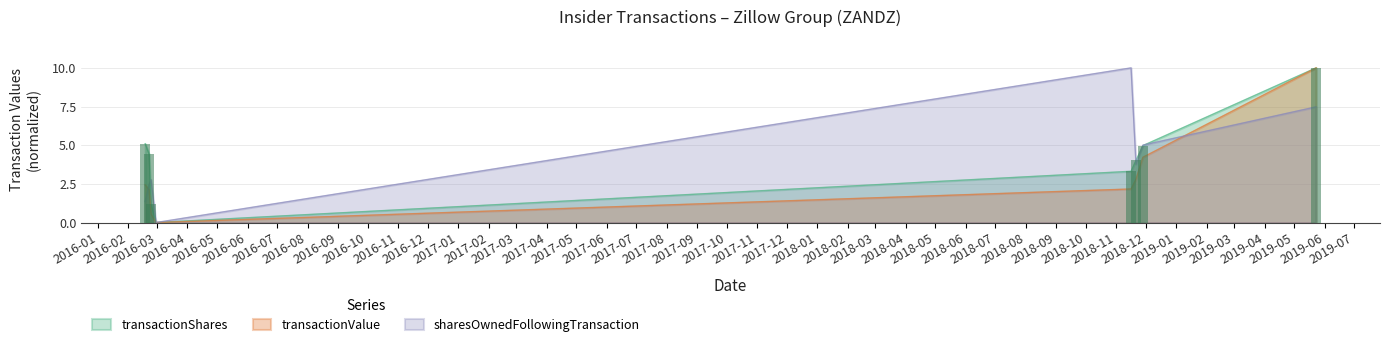

Reading left to right, list all the values displayed in this chart.

transactionShares: 5.1	4.4	1.2	0.0	3.3	4.0	5.0	10.0
transactionValue: 2.4	2.1	0.5	0.0	2.2	2.8	4.2	10.0
sharesOwnedFollowingTransaction: 1.4	2.5	2.8	0.0	10.0	3.8	5.0	7.5